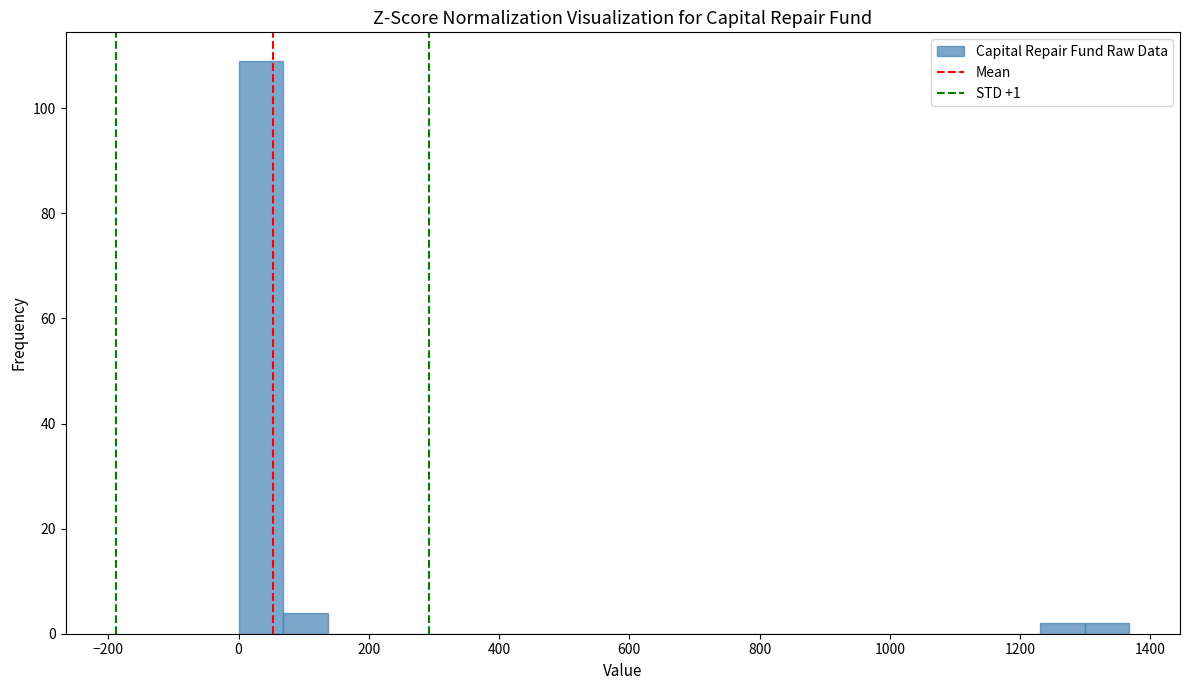

Around what value on the x-axis is the tallest bar? Give the approximate position of its centre, as read against the axis.

40